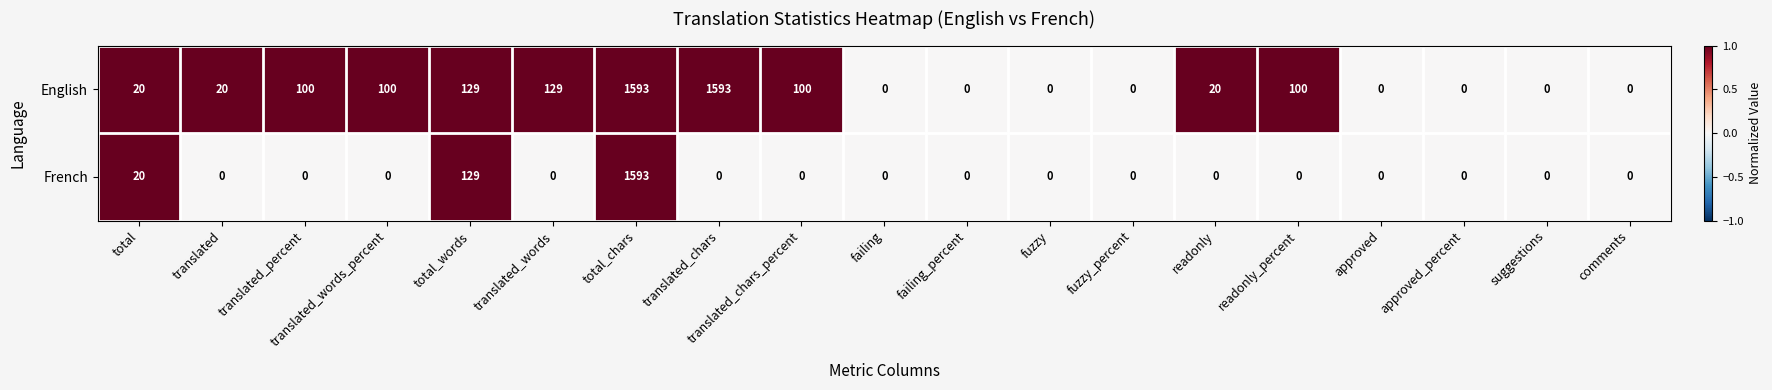

What is the total value across all series at translated?

20